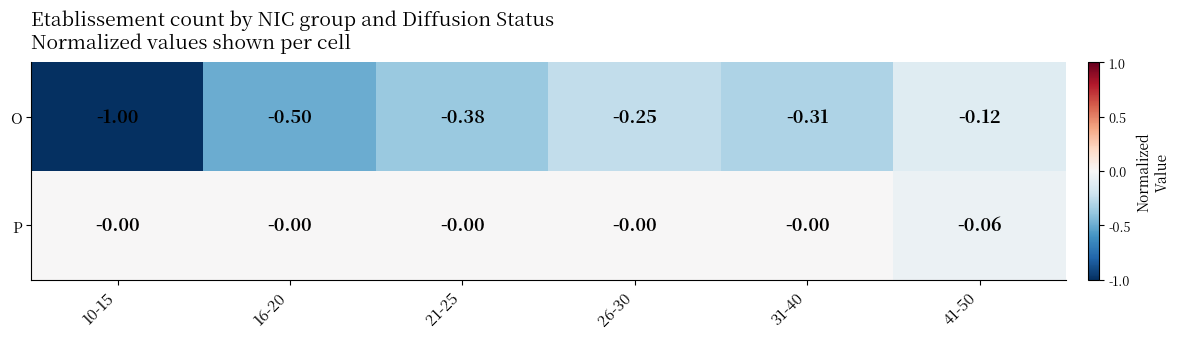

Which label corresponds to the smallest value in the chart?

10-15